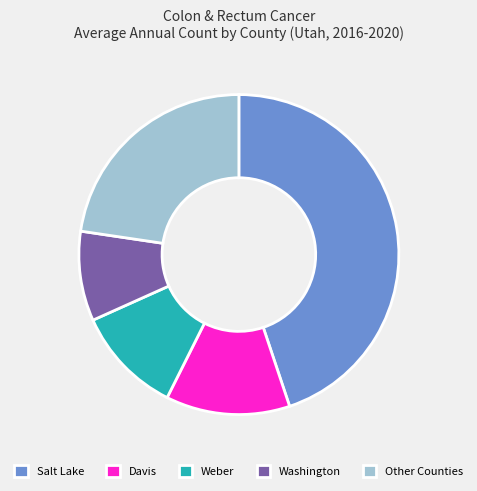

True or false: Davis accounts for 13% of the total.

True